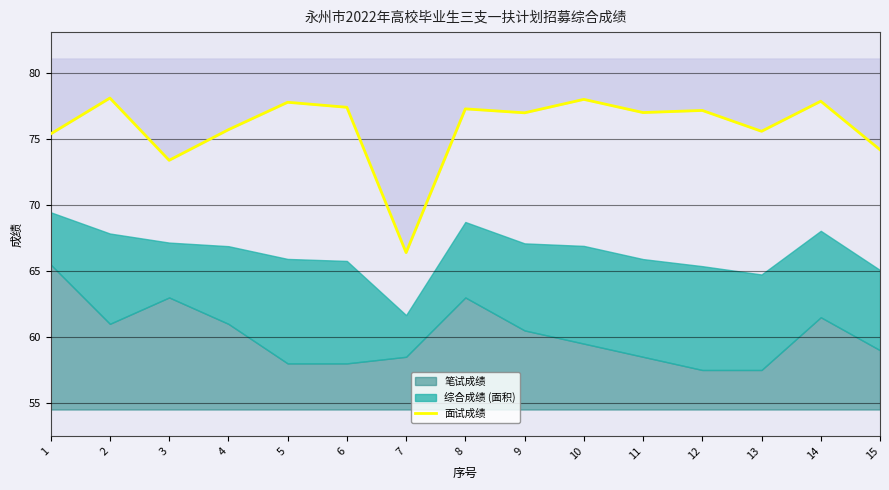

Reading left to right, what are all the values shown in this chart?

1=75.4	2=78.1	3=73.4	4=75.7	5=77.8	6=77.4	7=66.4	8=77.3	9=77.0	10=78.0	11=77.0	12=77.2	13=75.6	14=77.9	15=74.2